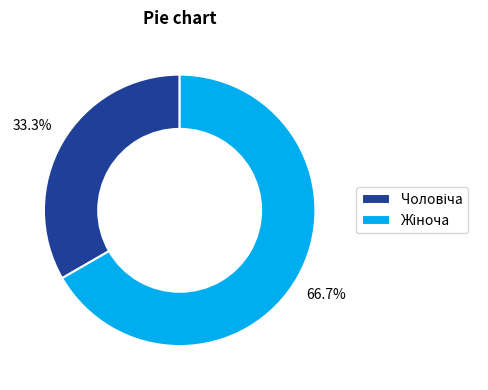

Is there any slice that represents more than half of the pie?

Yes